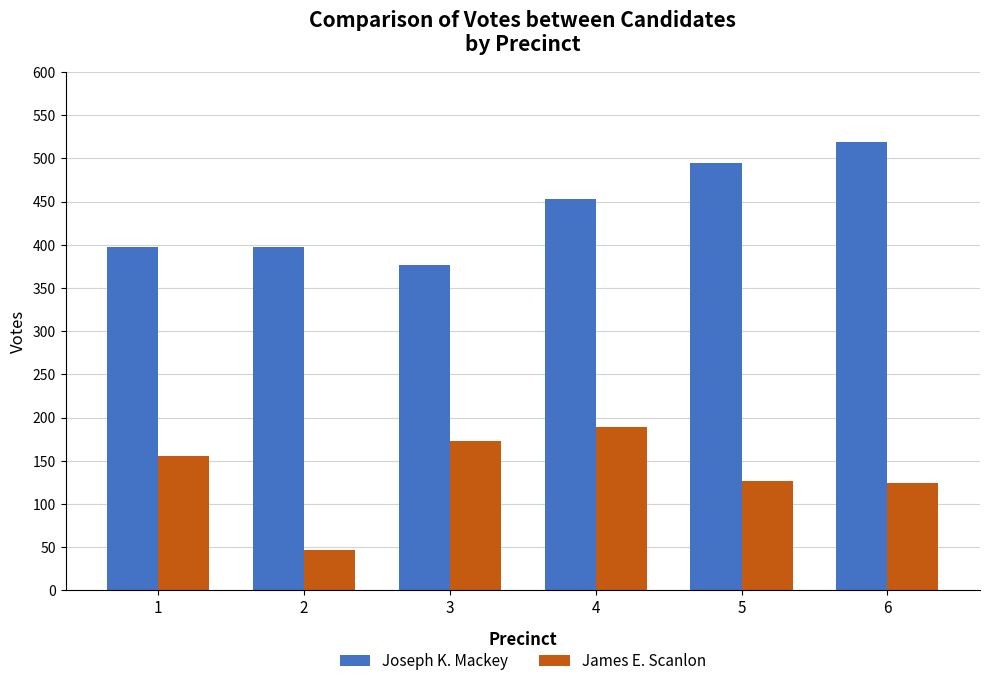

Which series has the largest total across all categories?

Joseph K. Mackey